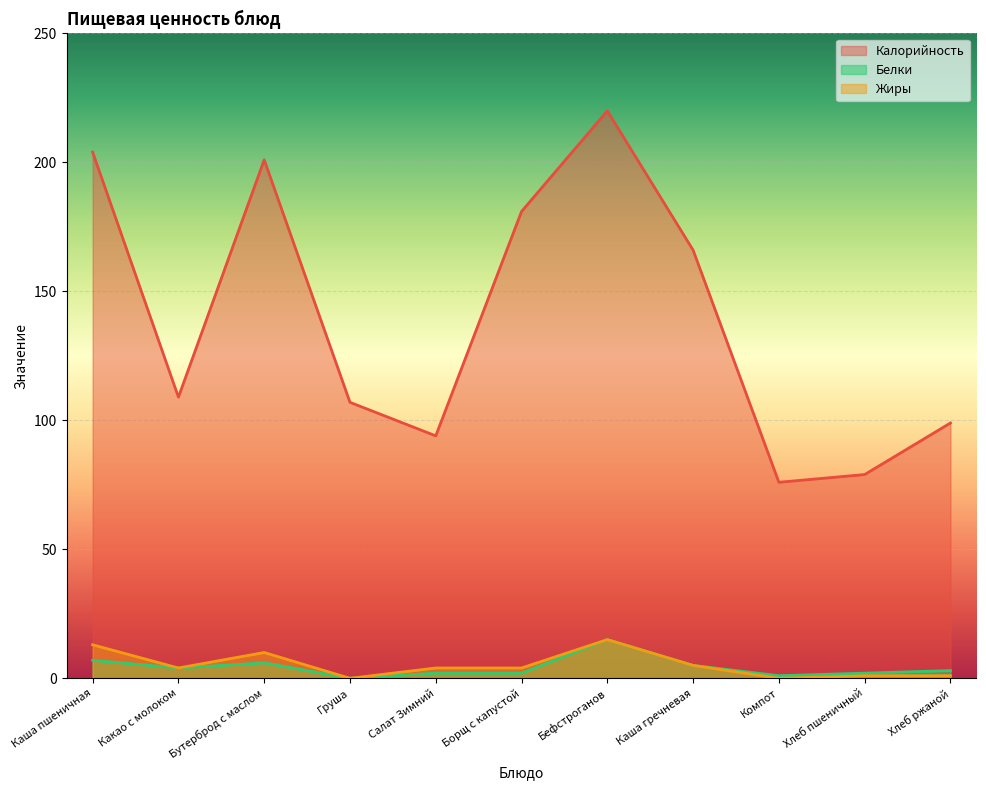

What is the value of the Жиры point at the 10th from the left?

1